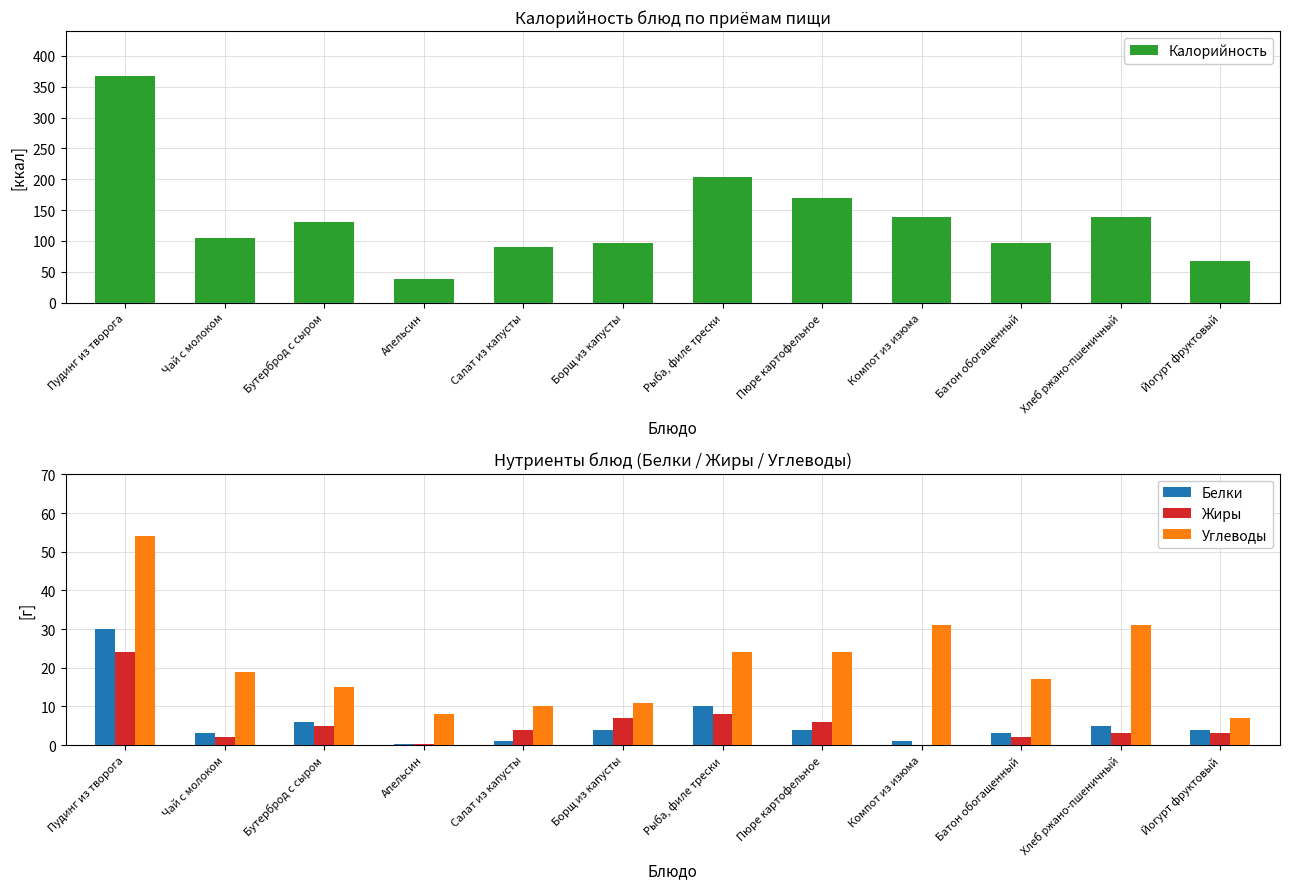

Which series has the largest range (max minus min)?

Калорийность